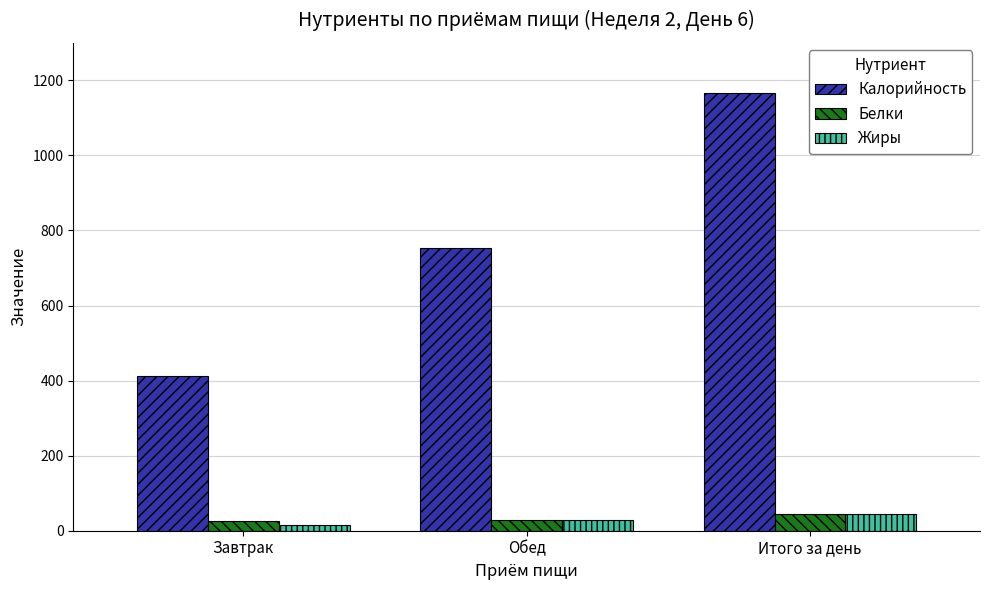

At which category is the sum across all series the highest?

Итого за день